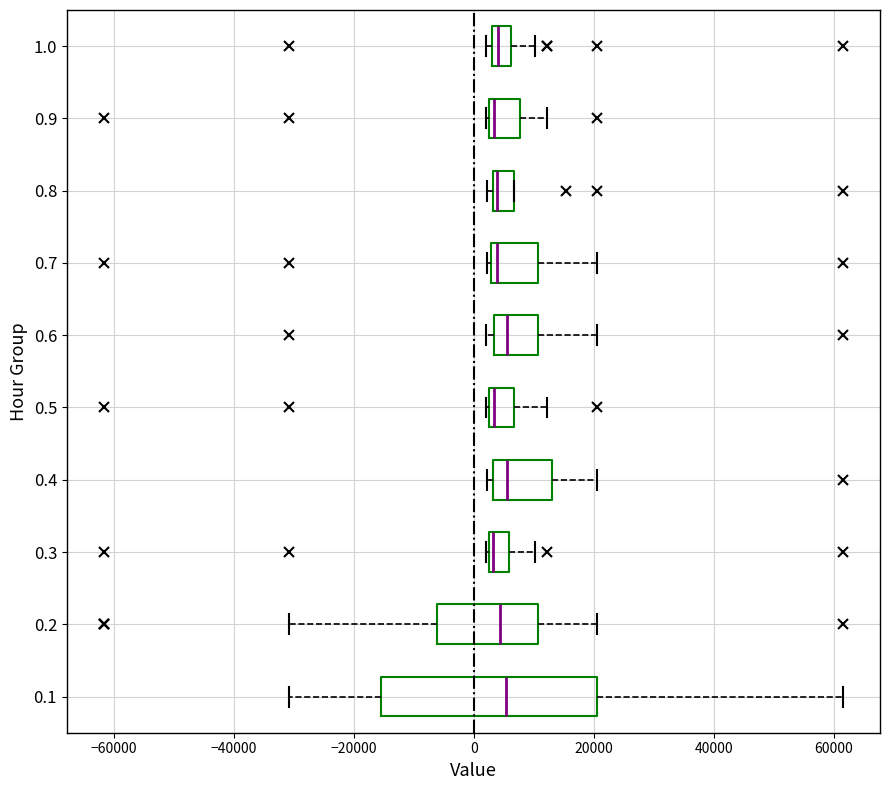

Reading bottom to top, read every box against the x-axis: the position of its median line, the range the box covers, and the ends of its whiskers. The values are not printed on the chart, so give them approximately, as read against the axis.

0.1: median 6000, box -16000 to 20000, whiskers -30000 to 62000
0.2: median 4000, box -6000 to 10000, whiskers -30000 to 20000
0.3: median 4000, box 2000 to 6000, whiskers 2000 to 10000
0.4: median 6000, box 4000 to 14000, whiskers 2000 to 20000
0.5: median 4000, box 2000 to 6000, whiskers 2000 to 12000
0.6: median 6000, box 4000 to 10000, whiskers 2000 to 20000
0.7: median 4000, box 2000 to 10000, whiskers 2000 (just left of the box's left edge) to 20000
0.8: median 4000 (just right of the box's left edge), box 4000 to 6000, whiskers 2000 to 6000
0.9: median 4000, box 2000 to 8000, whiskers 2000 to 12000
1.0: median 4000 (just right of the box's left edge), box 4000 to 6000, whiskers 2000 to 10000